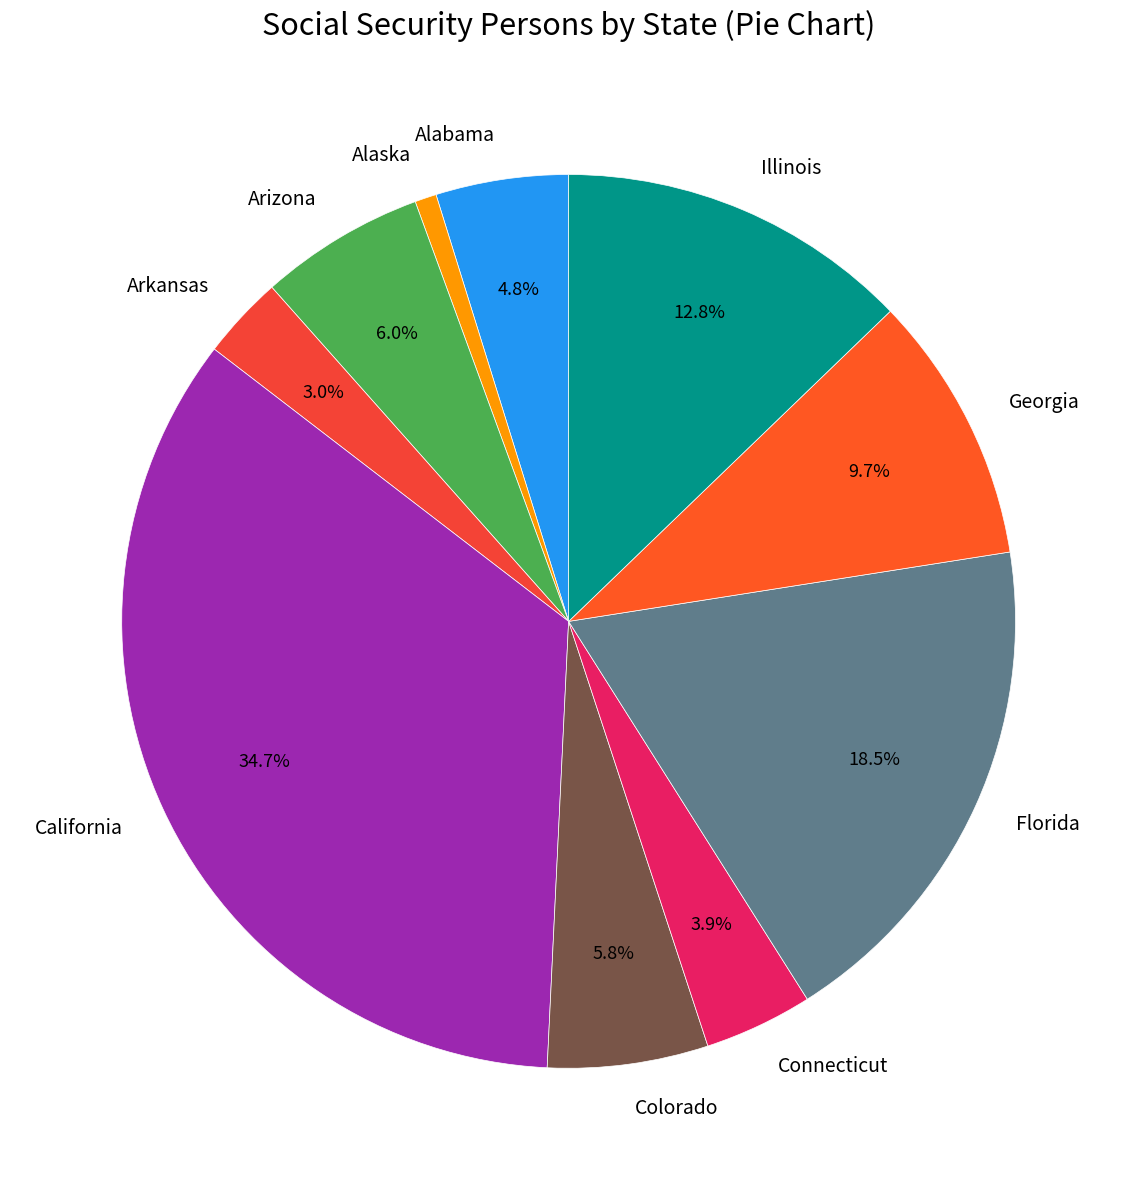

Does any single category account for the majority?

No